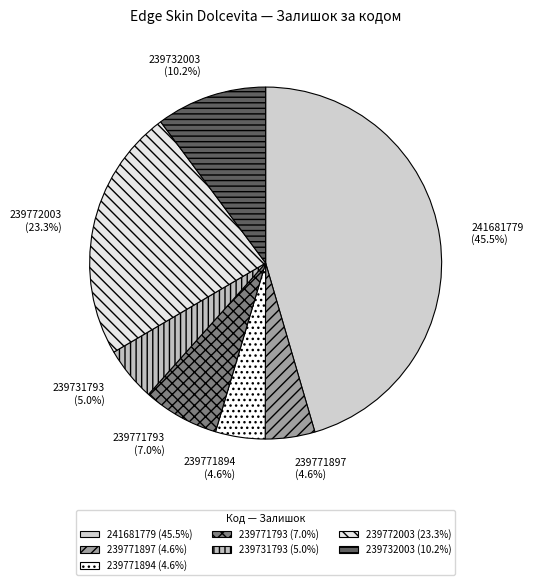

Which category has the biggest portion of the pie?

241681779